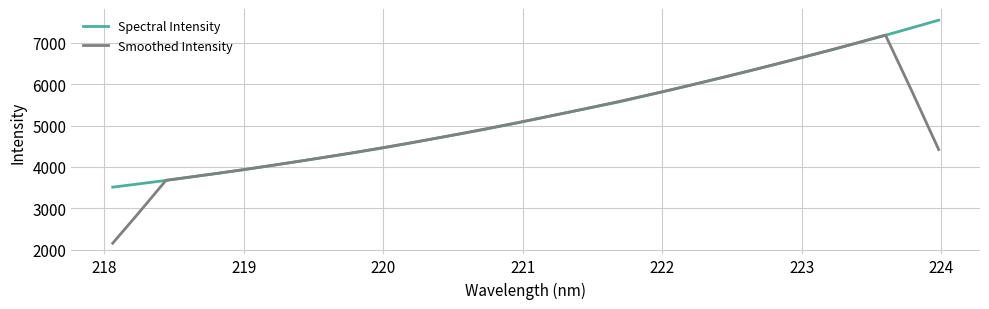

What is the minimum value shown in the chart?

2155.0